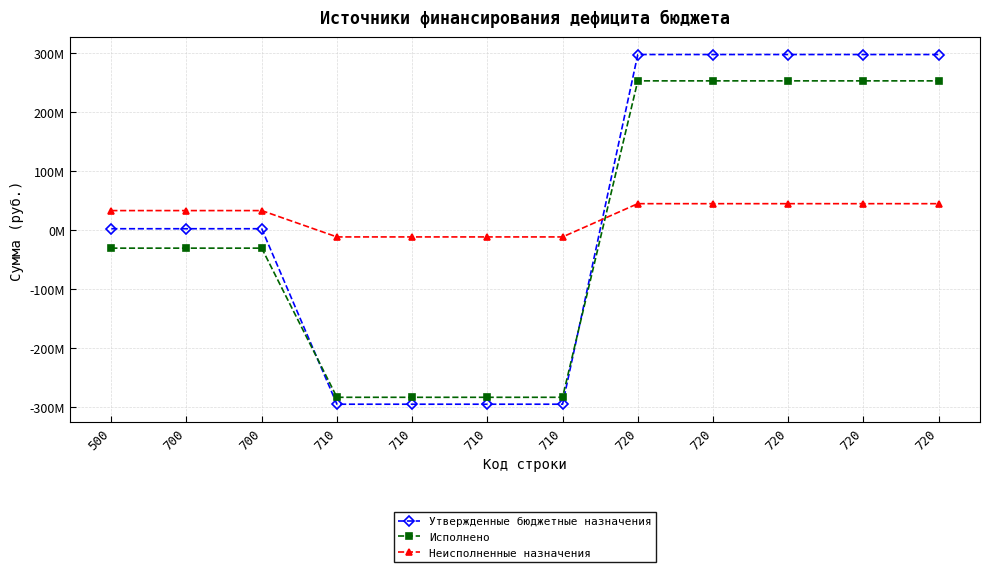

The value of Неисполненные назначения at 700 is 33008089.2. True or false?

True